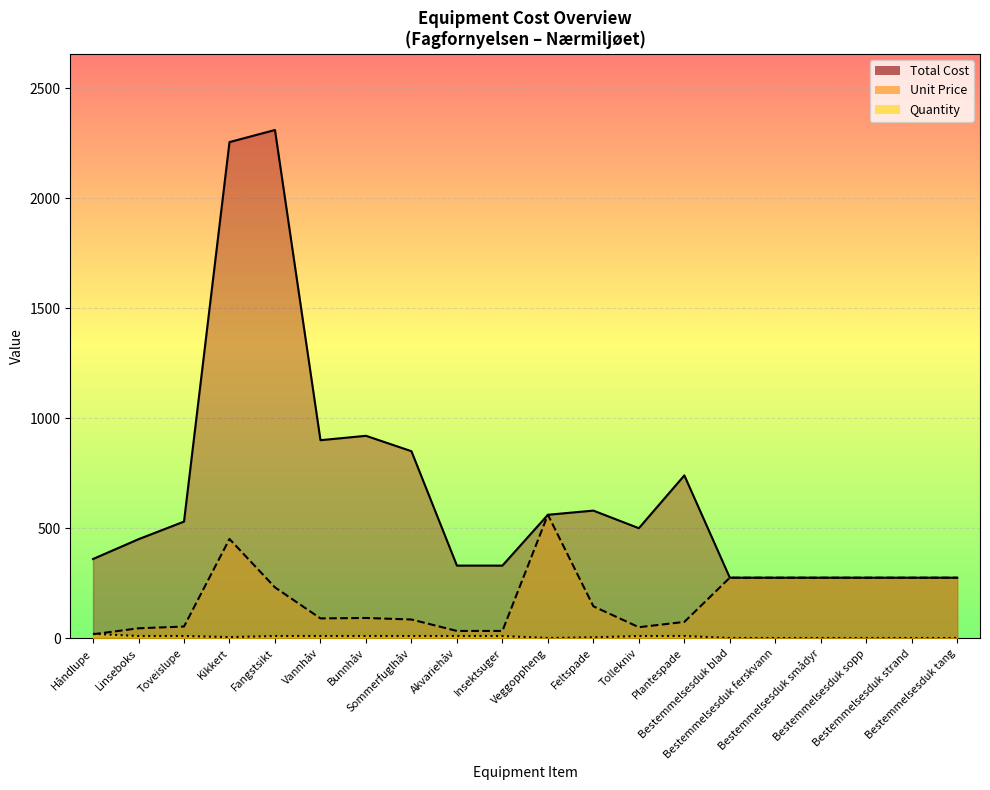

True or false: Unit Price and Total Cost intersect in this chart.

False